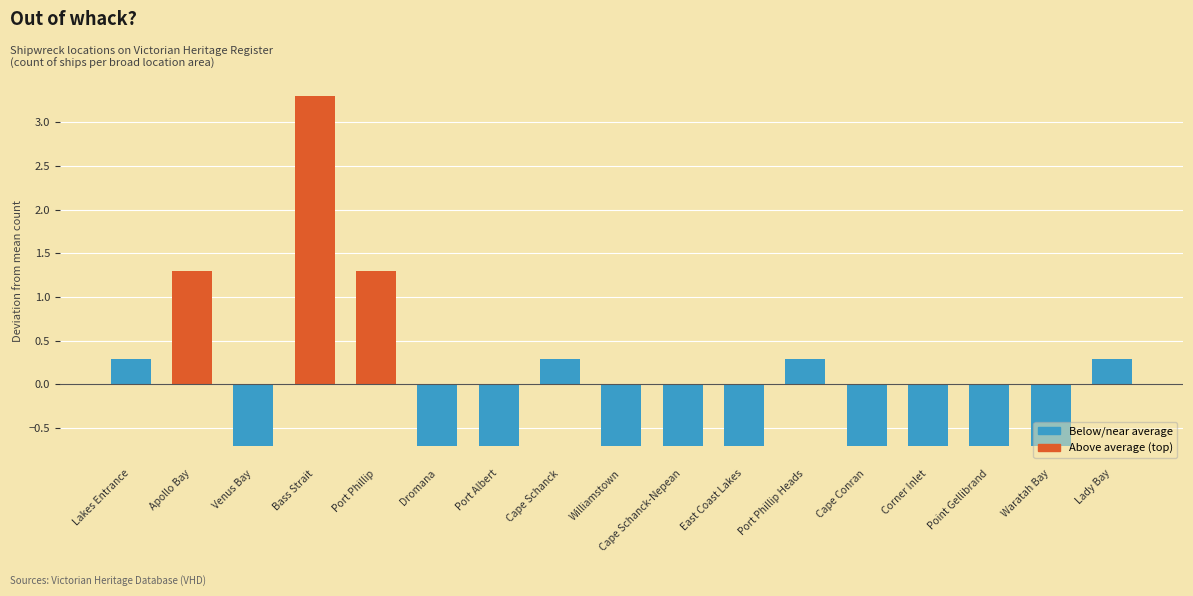

What is the label of the 14th bar from the left?

Corner Inlet